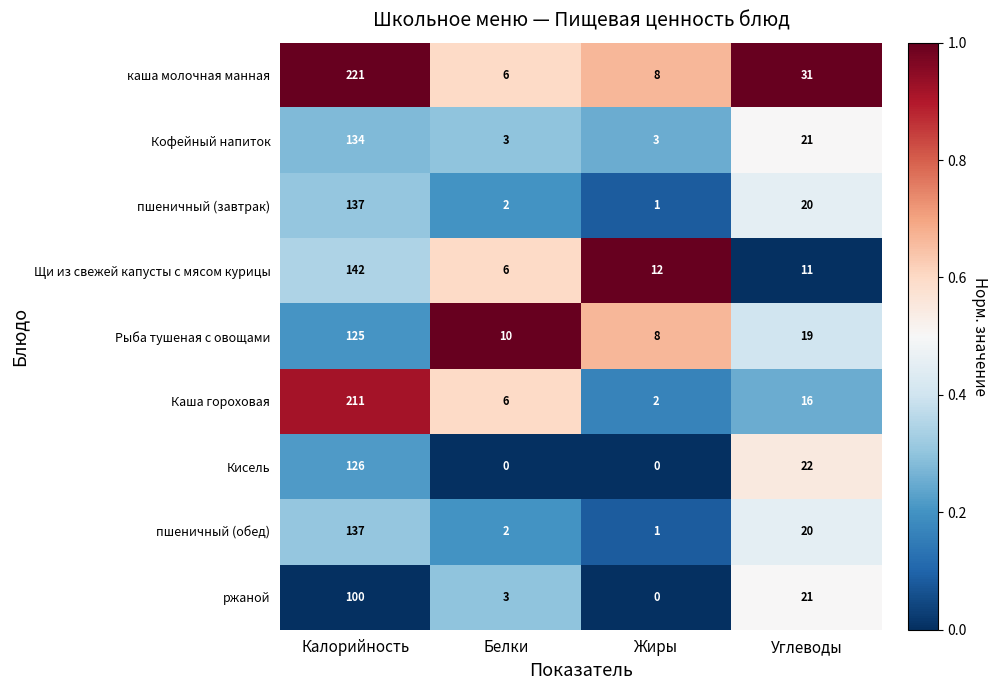

The value of Рыба тушеная с овощами at Углеводы is 19. True or false?

True